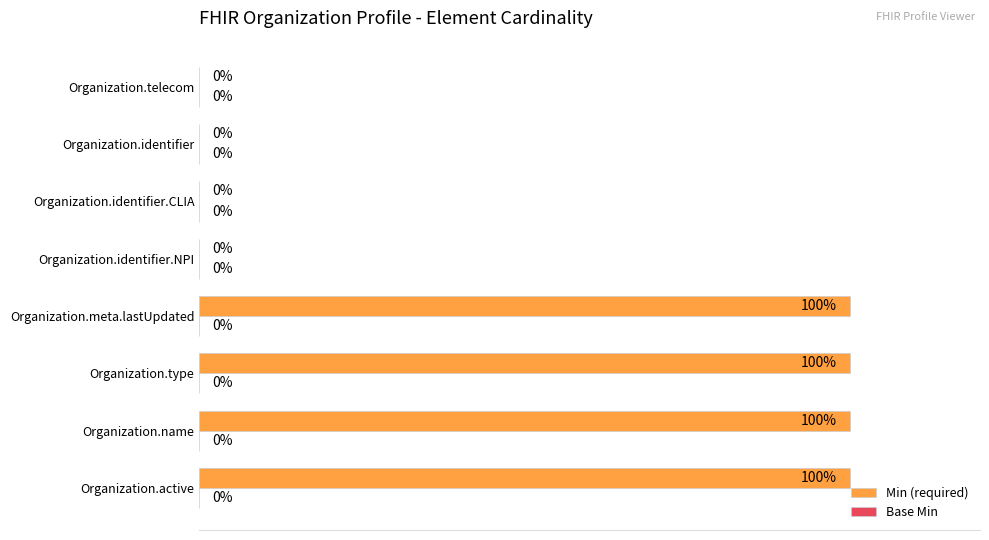

Which has a higher value, Organization.name or Organization.telecom?

Organization.name